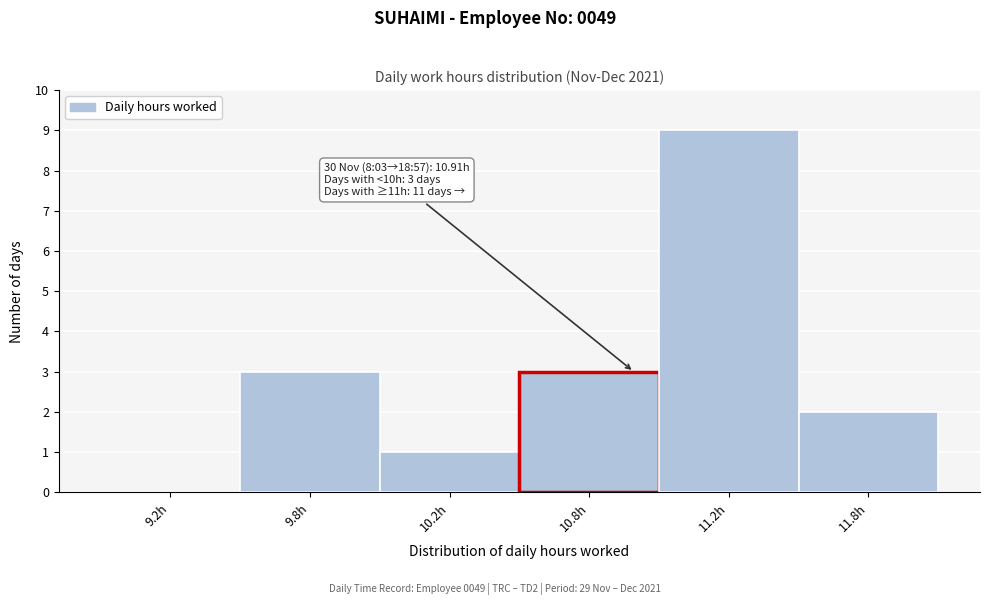

Reading left to right, transcribe all the data shown in this chart.

9.2h=0	9.8h=3	10.2h=1	10.8h=3	11.2h=9	11.8h=2